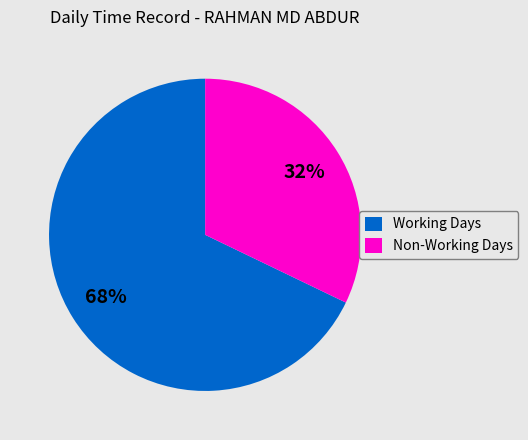

What is the largest slice in the pie chart?

Working Days